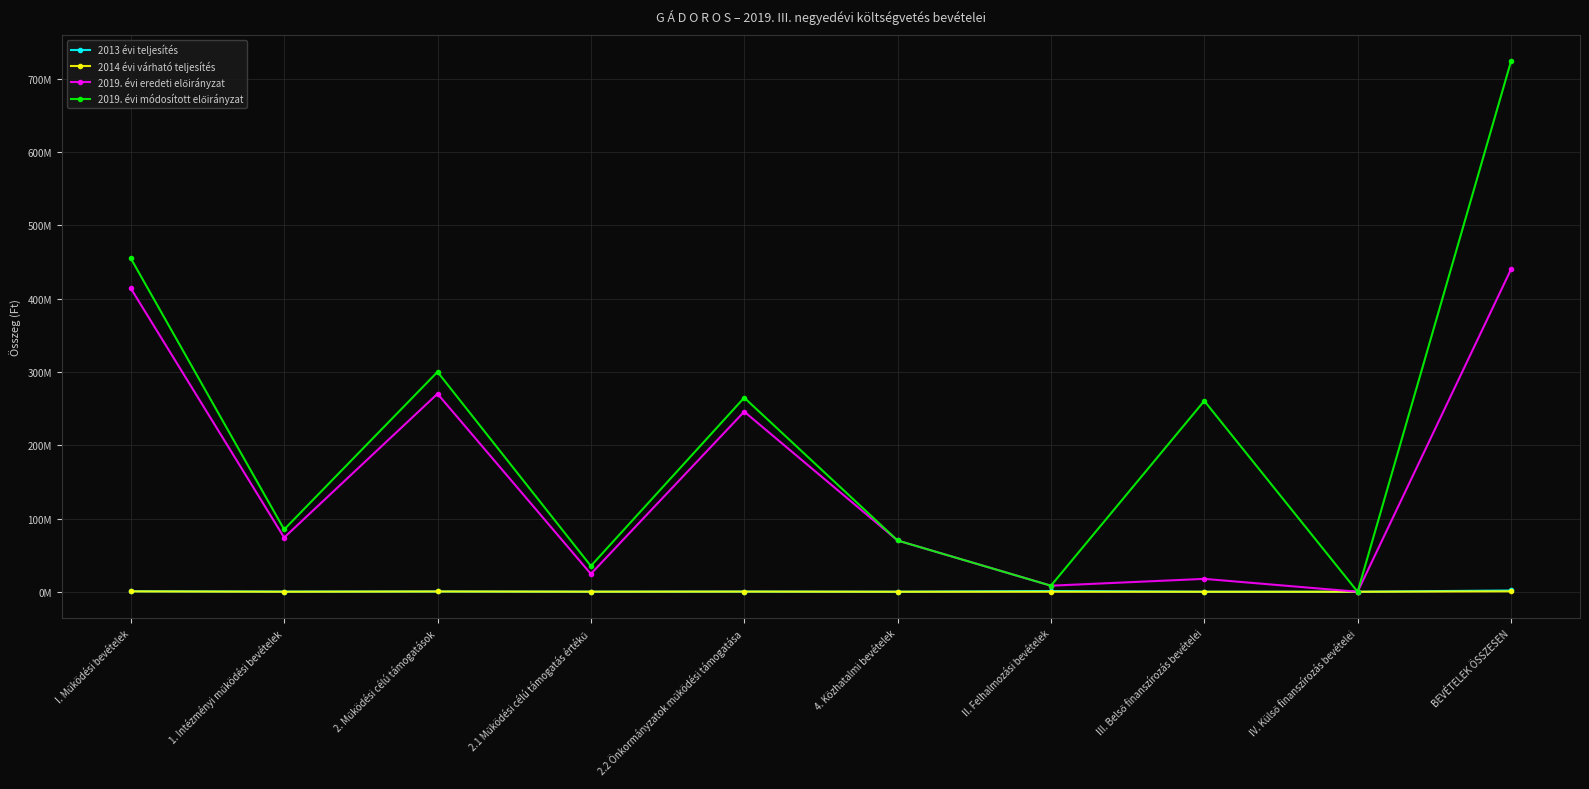

True or false: 2019. évi módosított előirányzat has a value of 300130135 at 2. Működési célú támogatások.

True